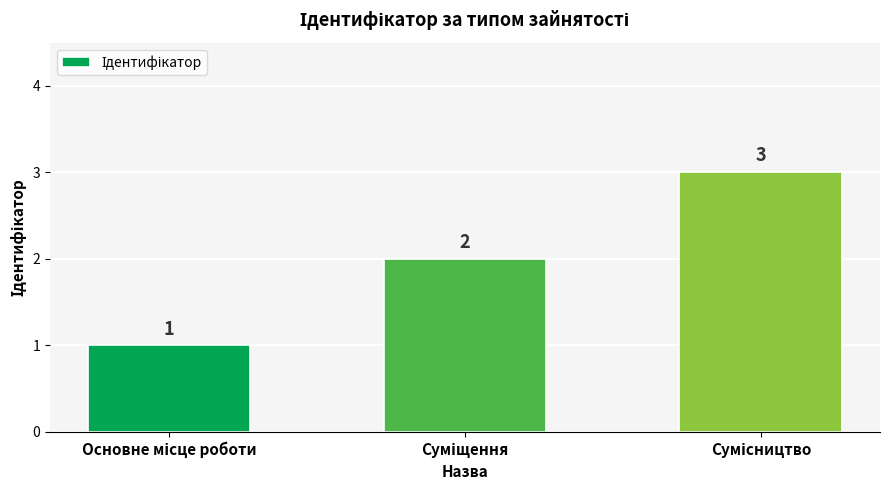

What is the minimum value shown in the chart?

1